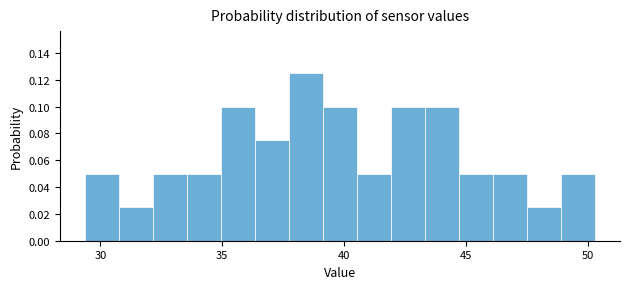

Read against the x-axis, roughly where is the centre of the tallest bar?

38.5